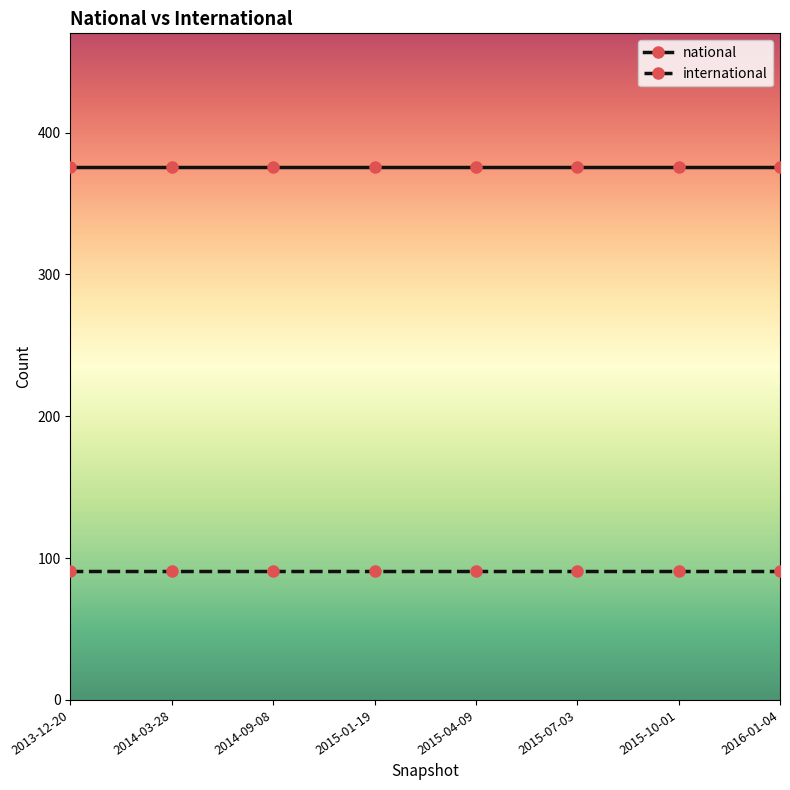

What is the value of the national point at the 8th from the left?

376